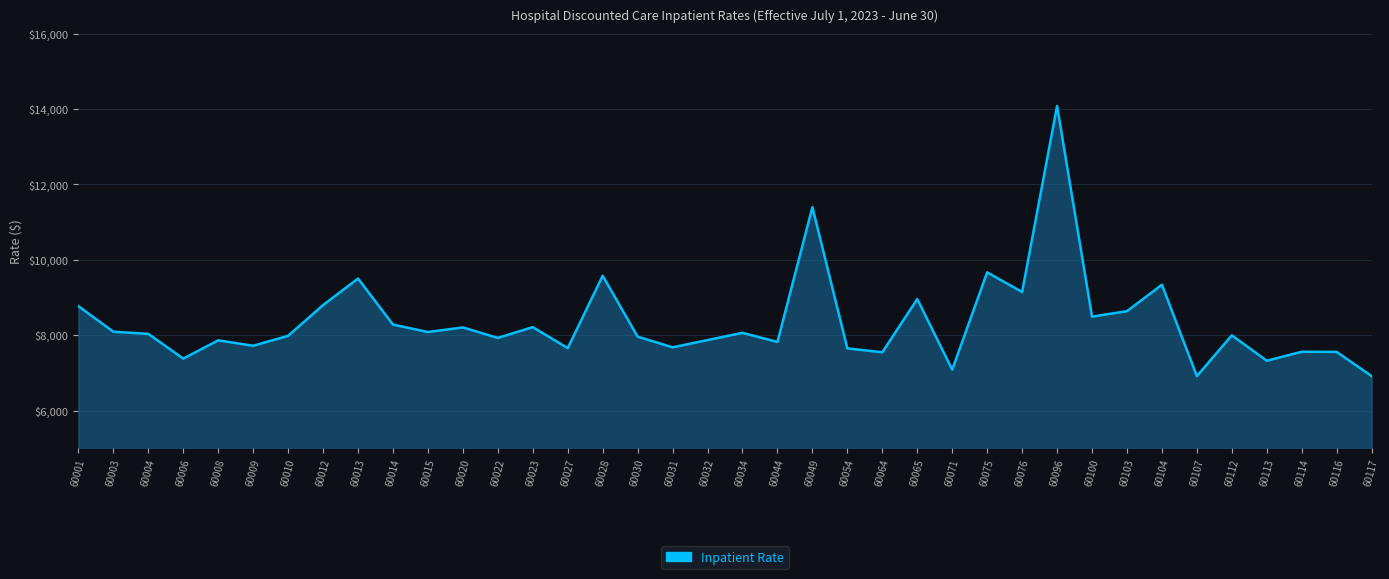

How many lines are shown in the chart?

1